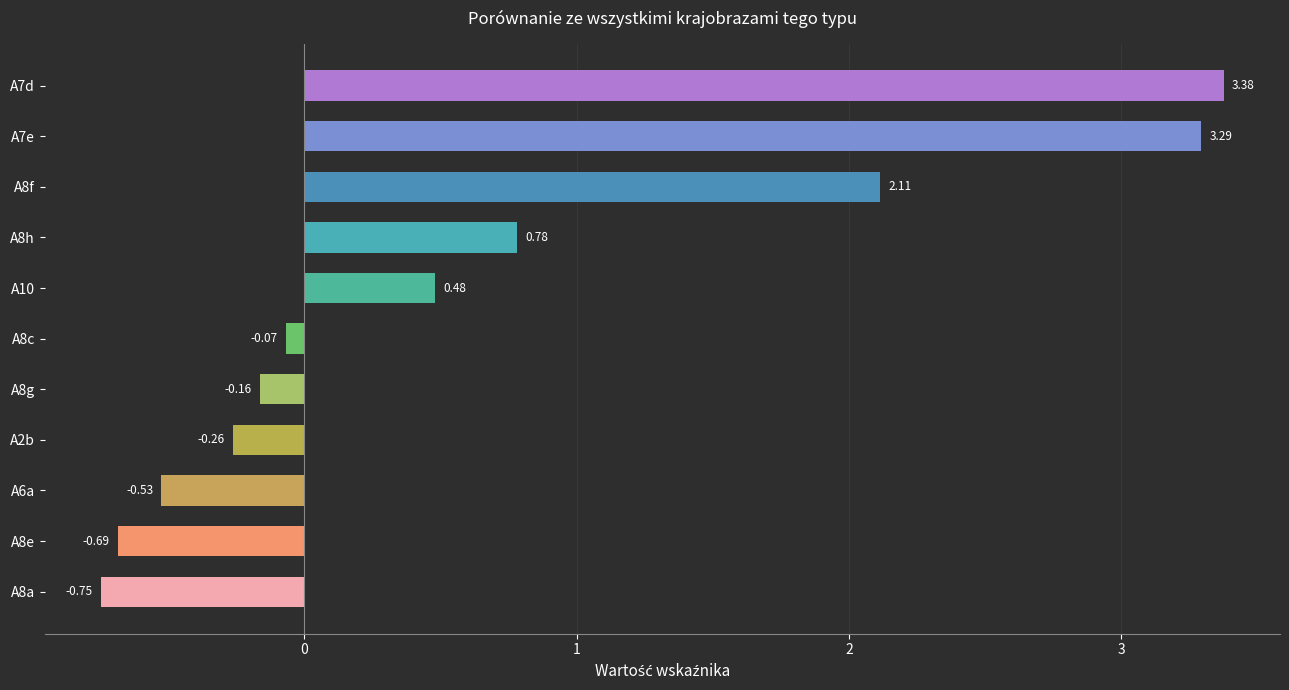

Rank the categories by value from highest to lowest.

A7d, A7e, A8f, A8h, A10, A8c, A8g, A2b, A6a, A8e, A8a